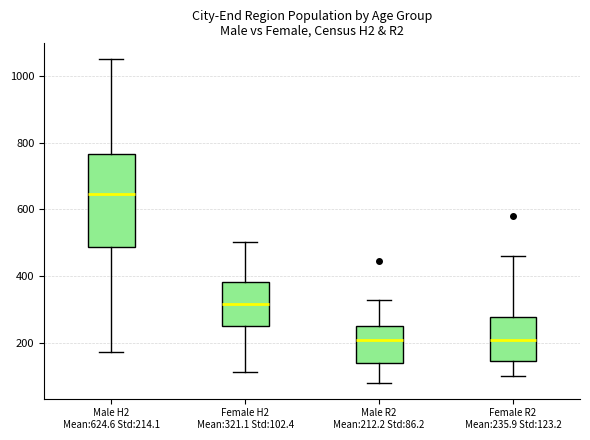

Reading left to right, transcribe this box plot: for each box, give where its median line is, the range the box spans, and where its two whiskers end, as read against the y-axis. The values are not printed on the chart, so give them approximately, as read against the axis.

Male H2 Mean:624.6 Std:214.1: median 640, box 480 to 760, whiskers 180 to 1040
Female H2 Mean:321.1 Std:102.4: median 320, box 260 to 380, whiskers 120 to 500
Male R2 Mean:212.2 Std:86.2: median 220, box 140 to 260, whiskers 80 to 320
Female R2 Mean:235.9 Std:123.2: median 220, box 140 to 280, whiskers 100 to 460